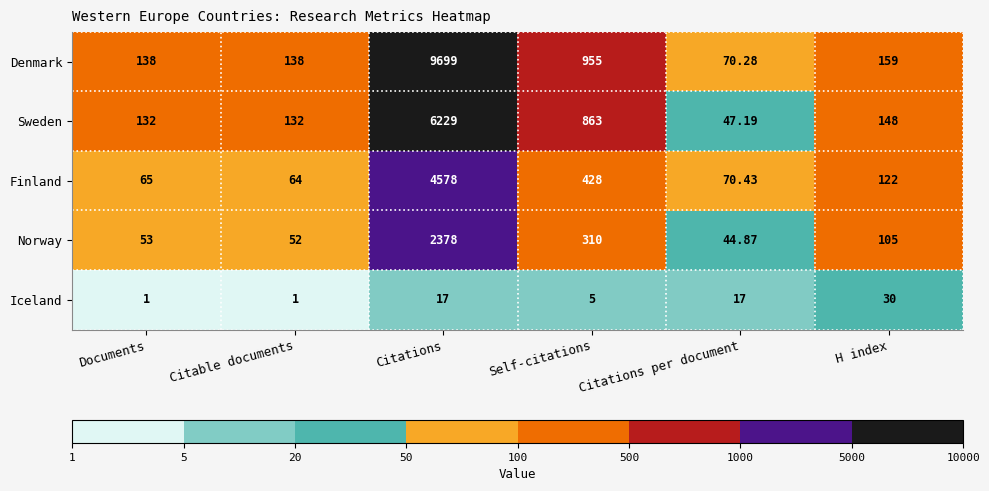

At how many categories does at least one series exceed 472?

2